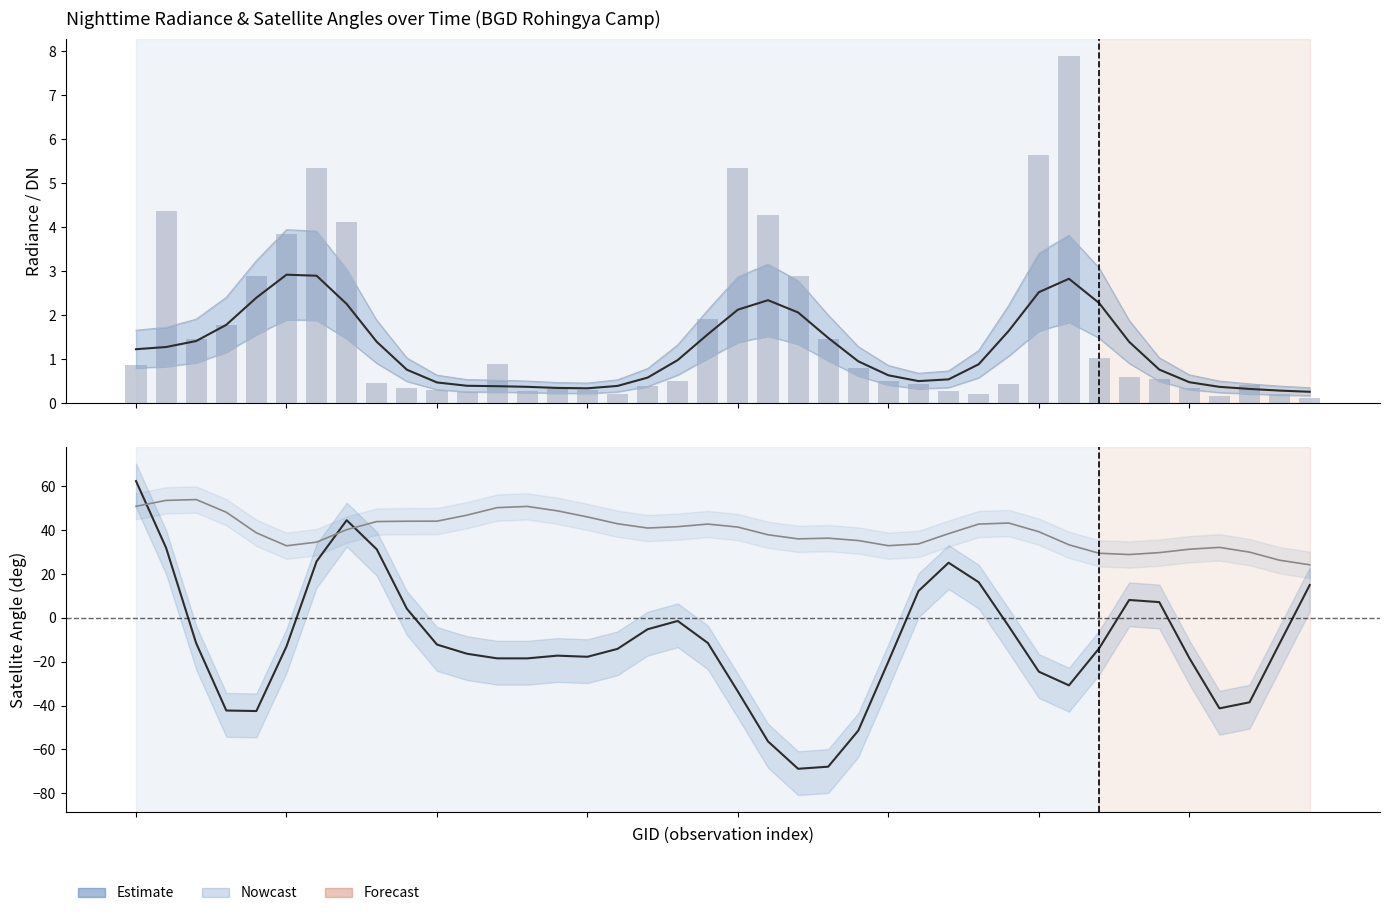

Rank the categories by satz value from highest to lowest.

2, 1, 0, 13, 12, 14, 3, 11, 15, 10, 9, 8, 29, 16, 19, 28, 18, 20, 17, 7, 30, 4, 27, 21, 23, 22, 24, 6, 26, 31, 25, 5, 36, 35, 37, 34, 32, 33, 38, 39